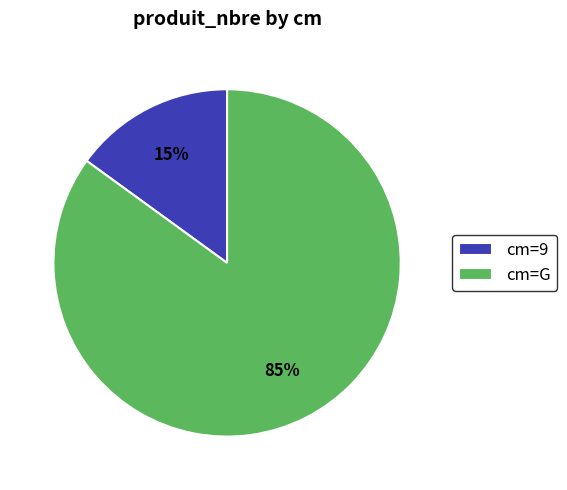

Approximately how many times larger is the value at cm=G compared to cm=9?

5.7